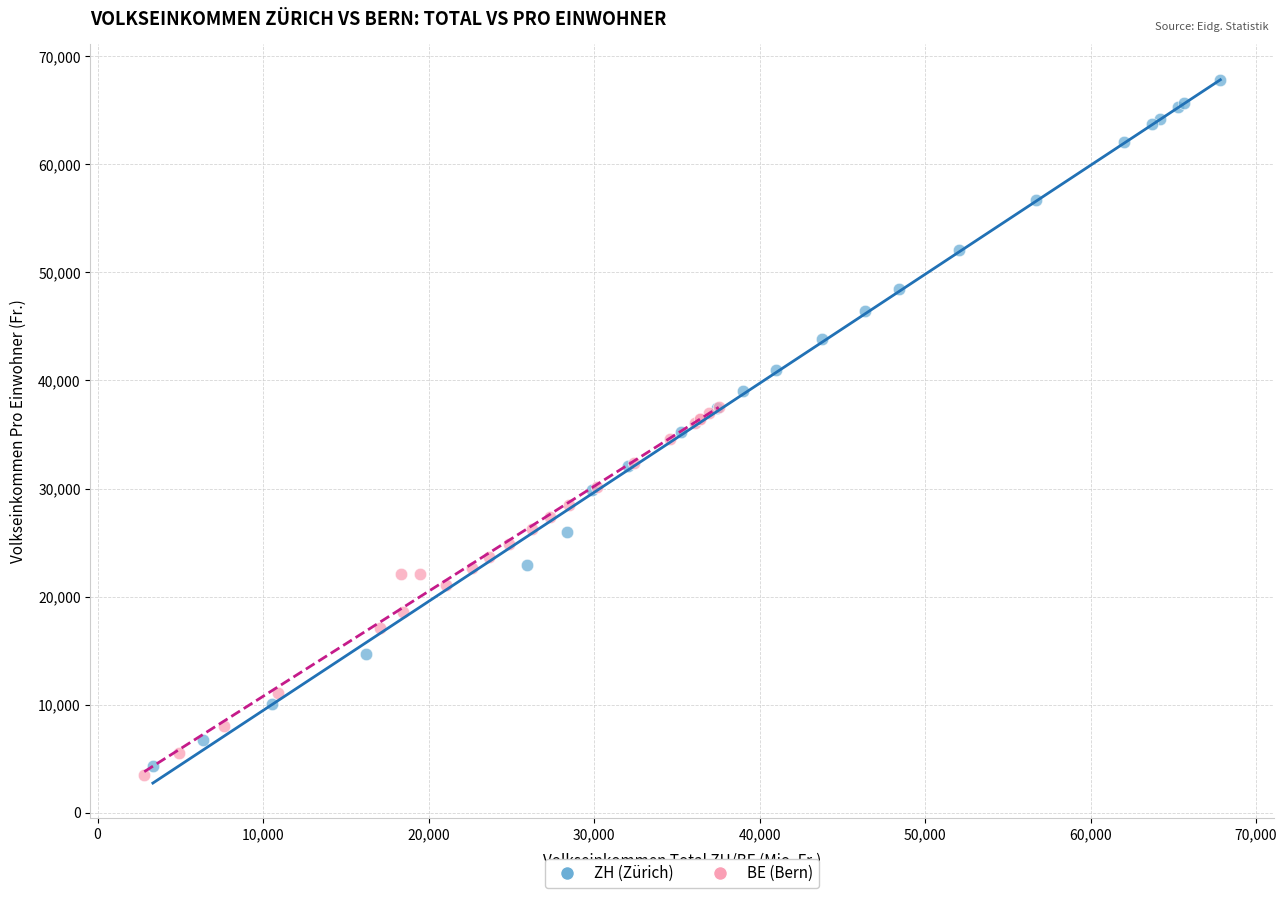

Which series contains the highest Y value?

ZH (Zürich)